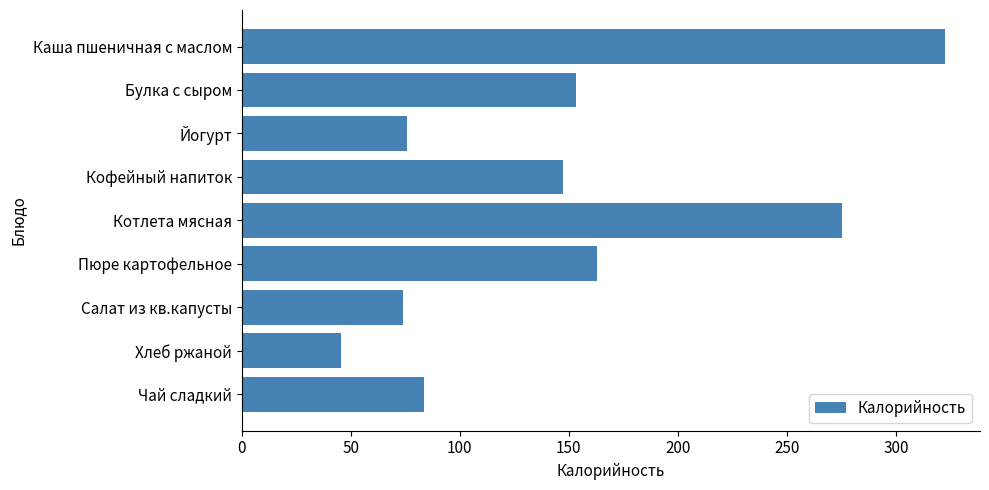

Between Хлеб ржаной and Салат из кв.капусты, which is larger?

Салат из кв.капусты